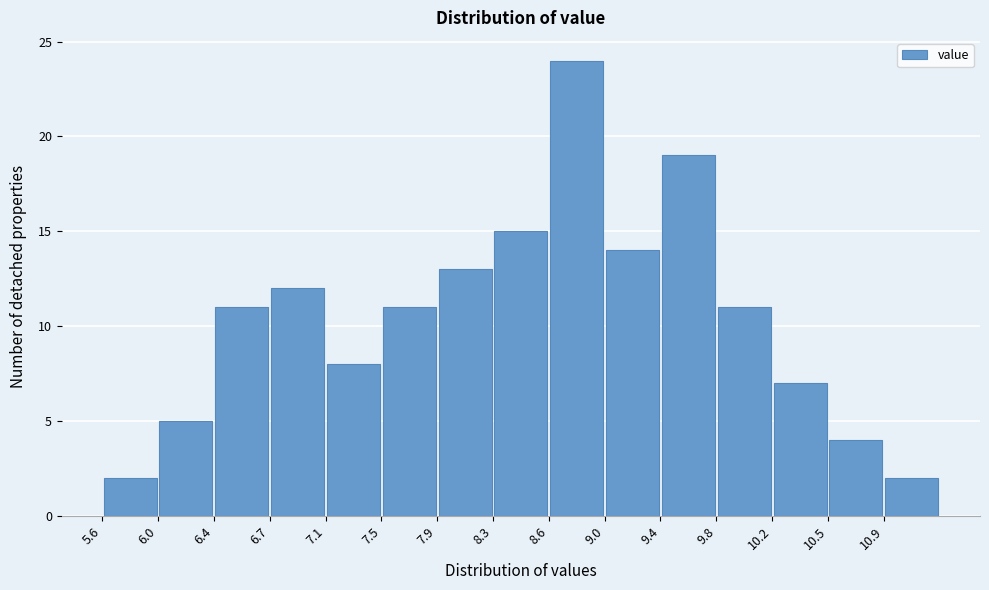

Over which range of the x-axis is the bar tallest?

8.64 to 9.02